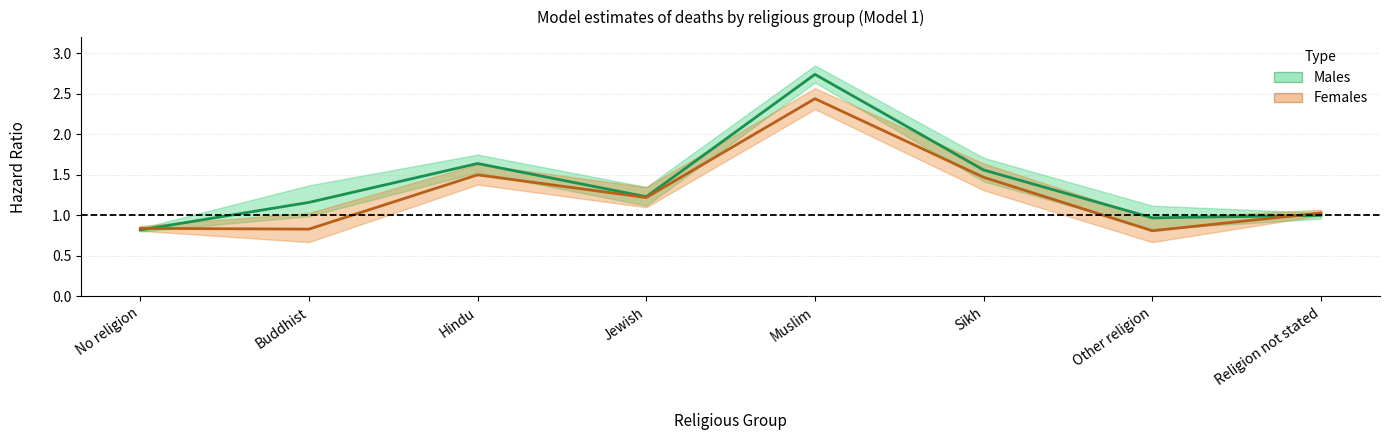

Is it true that Females Hazard Ratio equals 1.0 at Religion not stated?

True